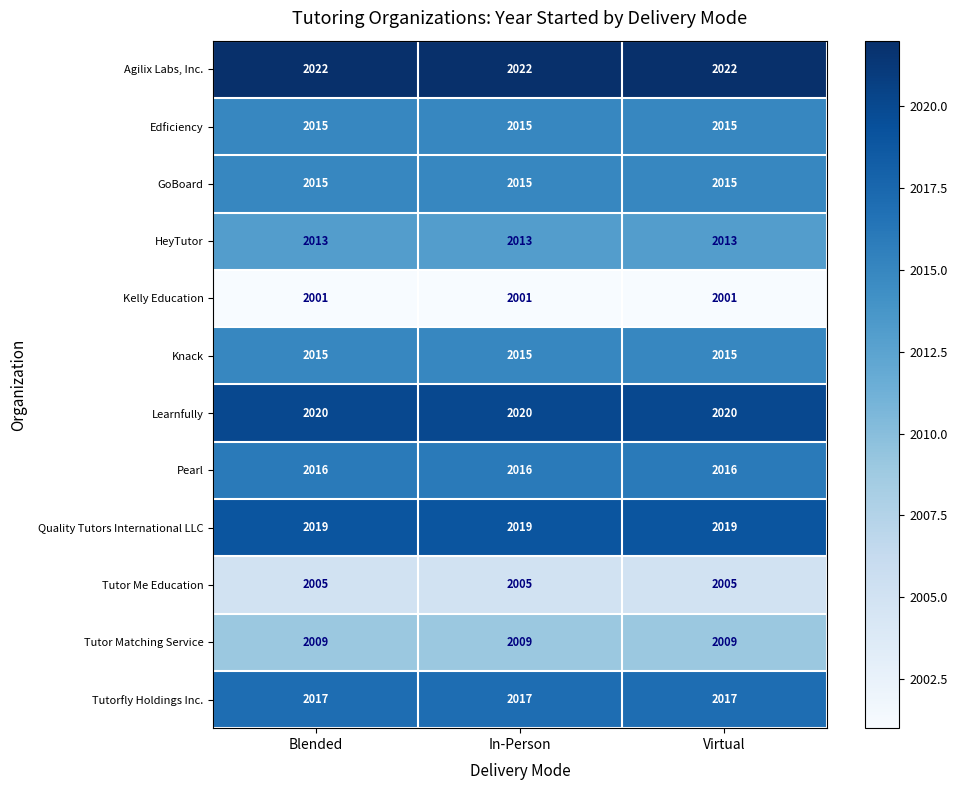

True or false: Edficiency has a value of 418 at Virtual.

False